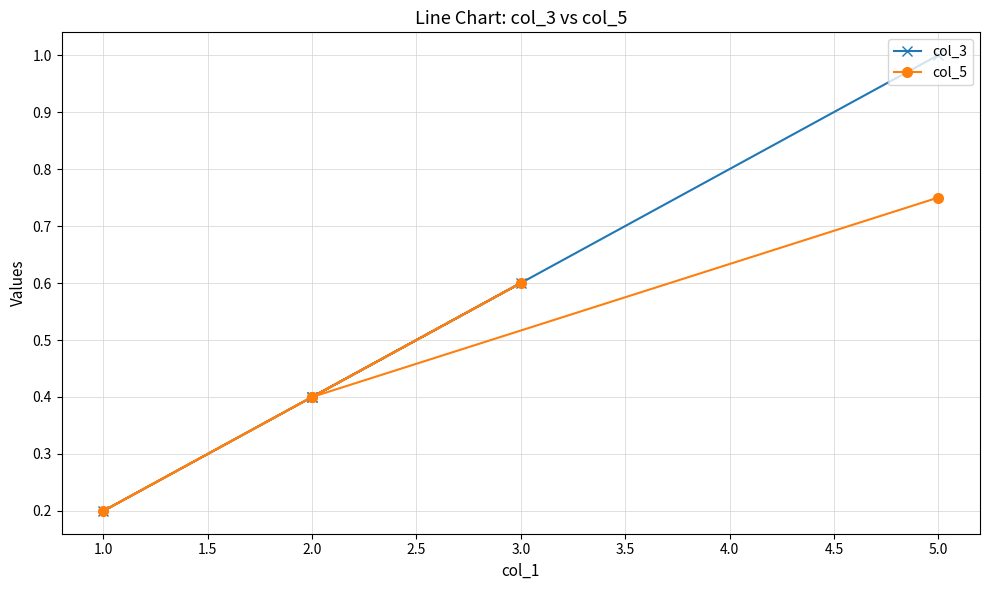

How many lines are shown in the chart?

2